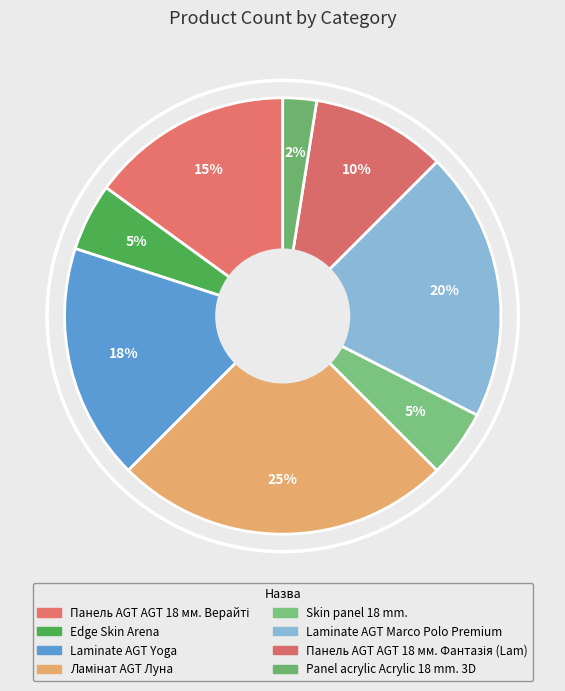

Which has a higher value, Panel acrylic Acrylic 18 mm. 3D or Панель AGT AGT 18 мм. Верайті?

Панель AGT AGT 18 мм. Верайті